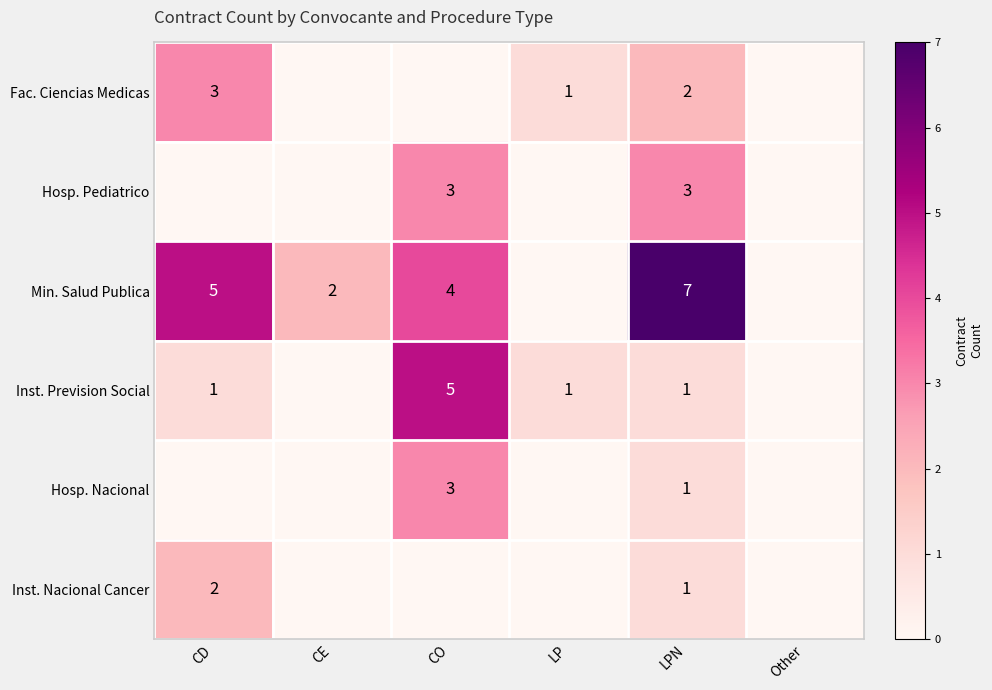

What is the total value across all series at LPN?

15